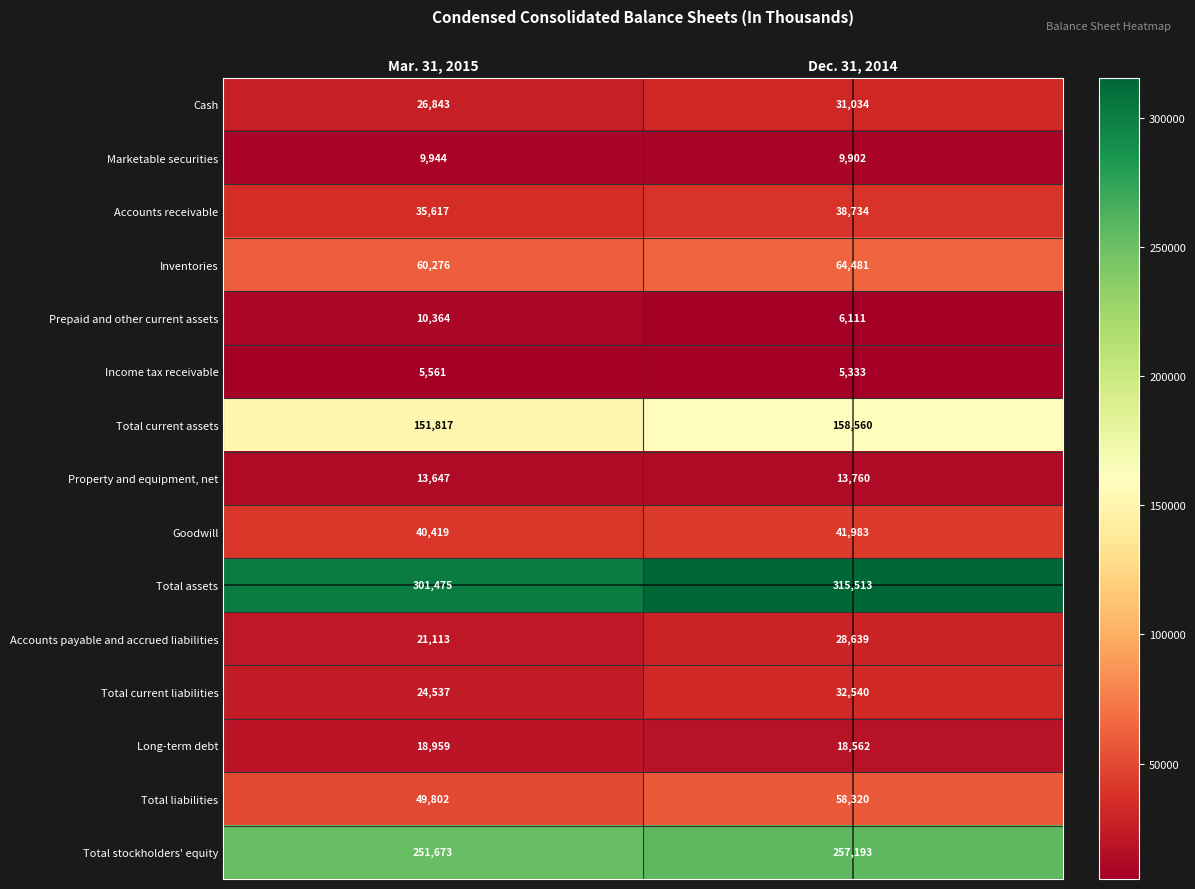

Read the Accounts payable and accrued liabilities value at Mar. 31, 2015, to the nearest 100.

21100